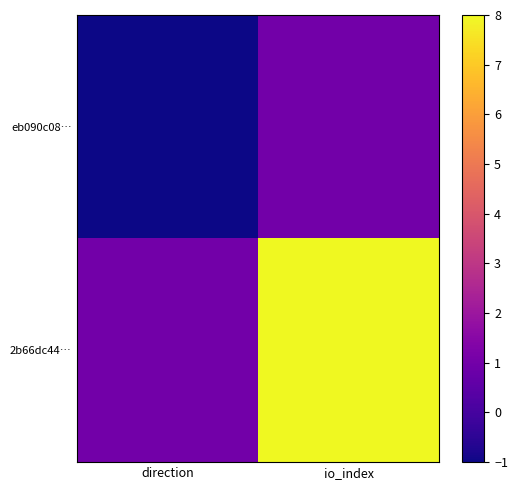

What is the maximum value shown in the chart?

8